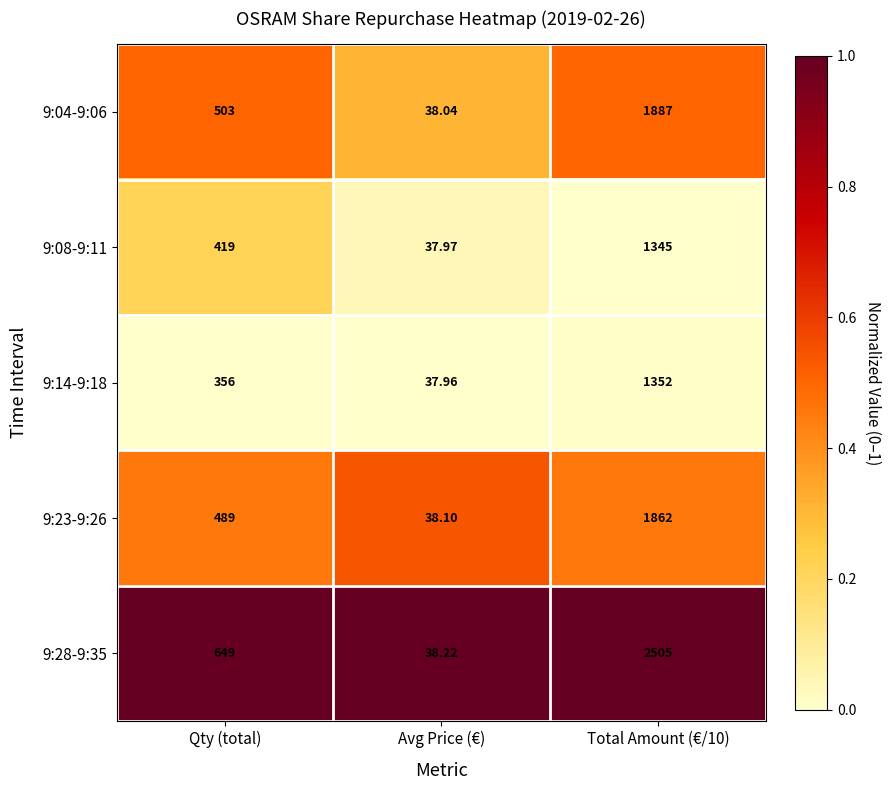

Is the value of 9:14-9:18 at Total Amount (€/10) greater than the value of 9:28-9:35 at Avg Price (€)?

Yes